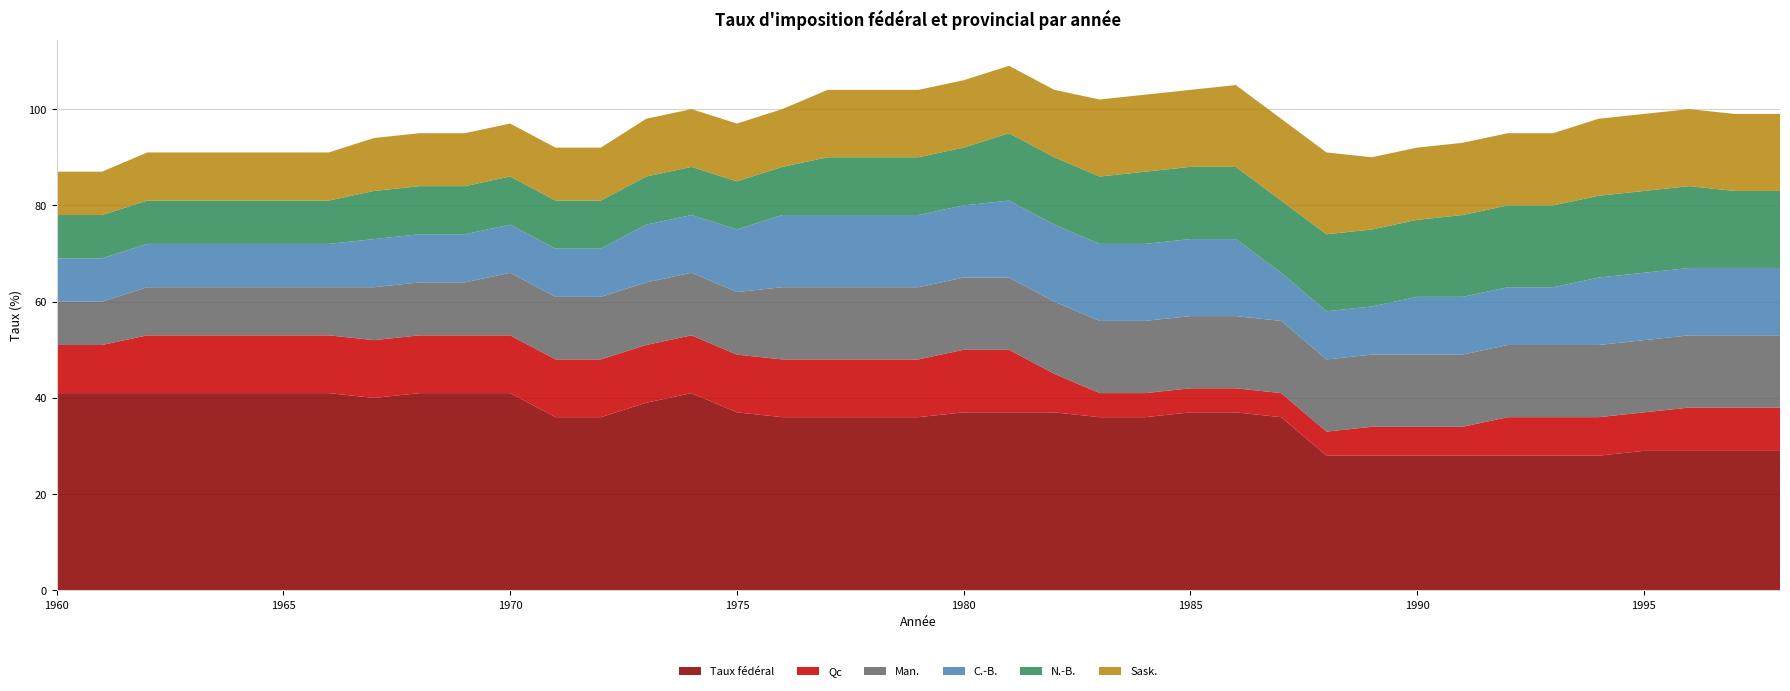

Reading left to right, what are all the values shown in this chart?

Taux fédéral: 1960=41	1961=41	1962=41	1963=41	1964=41	1965=41	1966=41	1967=40	1968=41	1969=41	1970=41	1971=36	1972=36	1973=39	1974=41	1975=37	1976=36	1977=36	1978=36	1979=36	1980=37	1981=37	1982=37	1983=36	1984=36	1985=37	1986=37	1987=36	1988=28	1989=28	1990=28	1991=28	1992=28	1993=28	1994=28	1995=29	1996=29	1997=29	1998=29
Qc: 1960=10	1961=10	1962=12	1963=12	1964=12	1965=12	1966=12	1967=12	1968=12	1969=12	1970=12	1971=12	1972=12	1973=12	1974=12	1975=12	1976=12	1977=12	1978=12	1979=12	1980=13	1981=13	1982=8	1983=5	1984=5	1985=5	1986=5	1987=5	1988=5	1989=6	1990=6	1991=6	1992=8	1993=8	1994=8	1995=8	1996=9	1997=9	1998=9
Man.: 1960=9	1961=9	1962=10	1963=10	1964=10	1965=10	1966=10	1967=11	1968=11	1969=11	1970=13	1971=13	1972=13	1973=13	1974=13	1975=13	1976=15	1977=15	1978=15	1979=15	1980=15	1981=15	1982=15	1983=15	1984=15	1985=15	1986=15	1987=15	1988=15	1989=15	1990=15	1991=15	1992=15	1993=15	1994=15	1995=15	1996=15	1997=15	1998=15
C.-B.: 1960=9	1961=9	1962=9	1963=9	1964=9	1965=9	1966=9	1967=10	1968=10	1969=10	1970=10	1971=10	1972=10	1973=12	1974=12	1975=13	1976=15	1977=15	1978=15	1979=15	1980=15	1981=16	1982=16	1983=16	1984=16	1985=16	1986=16	1987=10	1988=10	1989=10	1990=12	1991=12	1992=12	1993=12	1994=14	1995=14	1996=14	1997=14	1998=14
N.-B.: 1960=9	1961=9	1962=9	1963=9	1964=9	1965=9	1966=9	1967=10	1968=10	1969=10	1970=10	1971=10	1972=10	1973=10	1974=10	1975=10	1976=10	1977=12	1978=12	1979=12	1980=12	1981=14	1982=14	1983=14	1984=15	1985=15	1986=15	1987=15	1988=16	1989=16	1990=16	1991=17	1992=17	1993=17	1994=17	1995=17	1996=17	1997=16	1998=16
Sask.: 1960=9	1961=9	1962=10	1963=10	1964=10	1965=10	1966=10	1967=11	1968=11	1969=11	1970=11	1971=11	1972=11	1973=12	1974=12	1975=12	1976=12	1977=14	1978=14	1979=14	1980=14	1981=14	1982=14	1983=16	1984=16	1985=16	1986=17	1987=17	1988=17	1989=15	1990=15	1991=15	1992=15	1993=15	1994=16	1995=16	1996=16	1997=16	1998=16